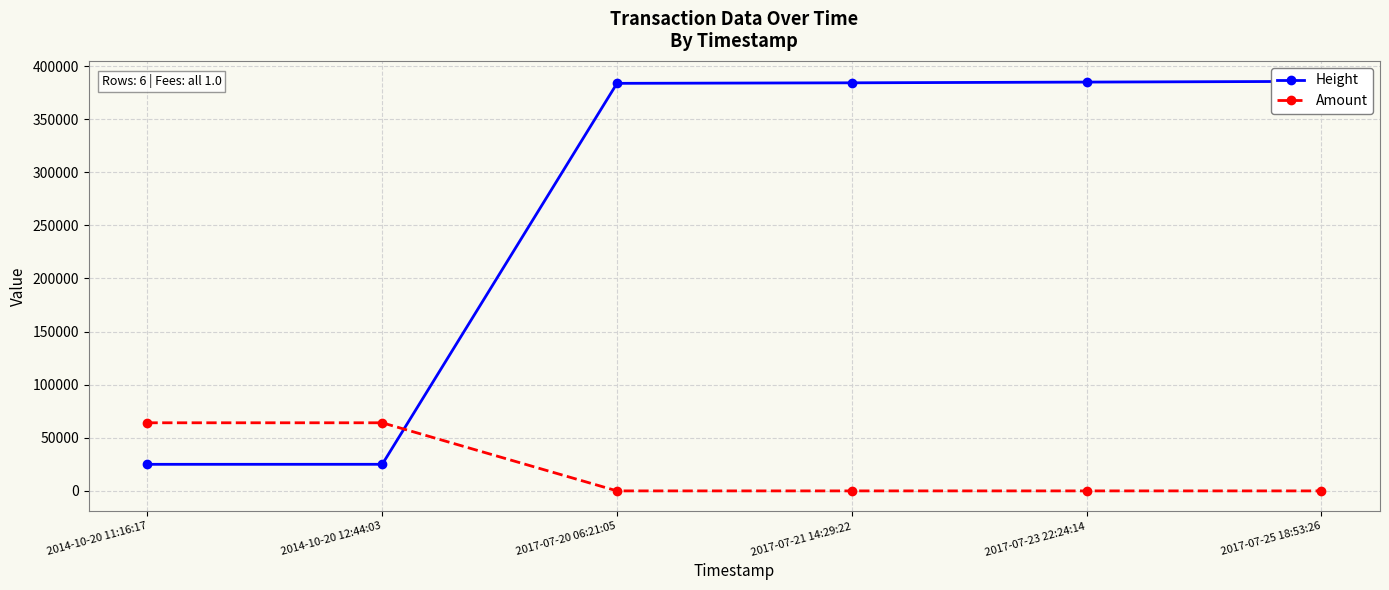

What is the highest value of the Amount series?

64131